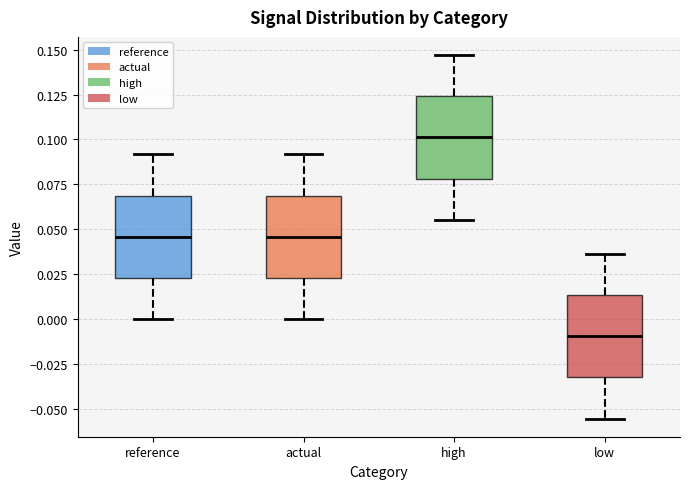

Reading left to right, read every box against the y-axis: the position of its median line, the range the box covers, and the ends of its whiskers. The values are not printed on the chart, so give them approximately, as read against the axis.

reference: median 0.045, box 0.025 to 0.070, whiskers 0.000 to 0.090
actual: median 0.045, box 0.025 to 0.070, whiskers 0.000 to 0.090
high: median 0.100, box 0.080 to 0.125, whiskers 0.055 to 0.145
low: median -0.010, box -0.030 to 0.015, whiskers -0.055 to 0.035